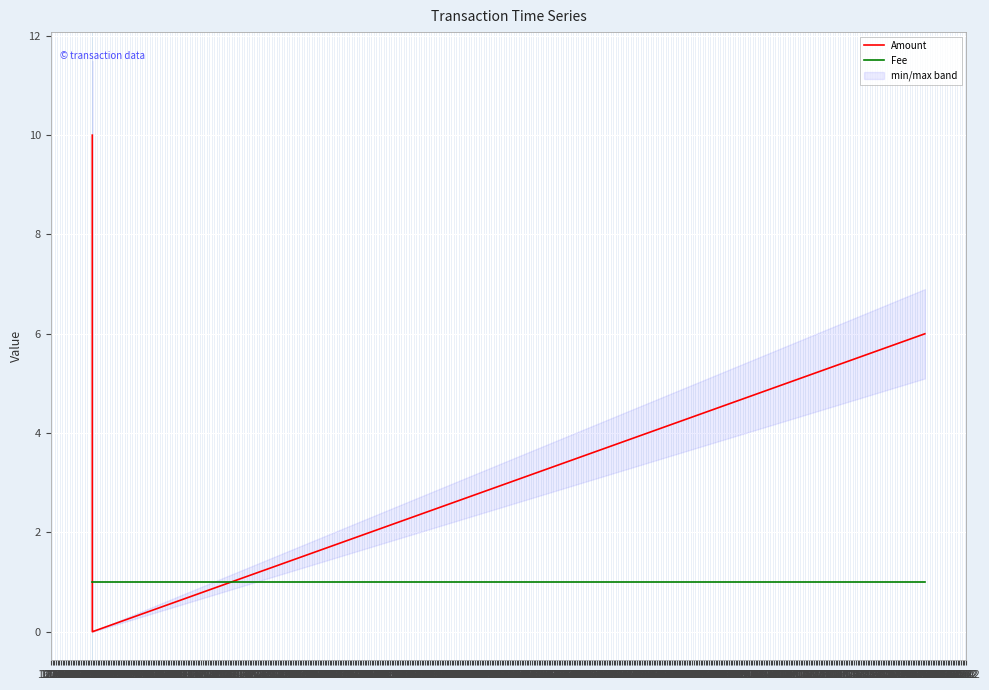

Reading left to right, what are all the values shown in this chart?

Amount: 10	0	0	0	6
Fee: 1	1	1	1	1